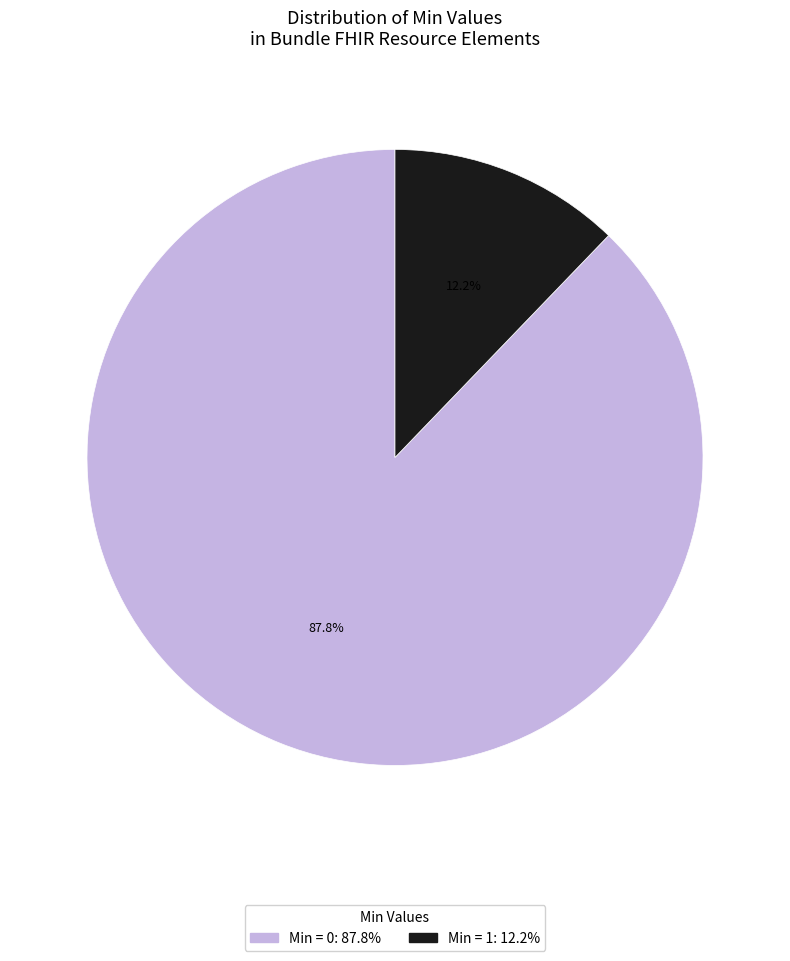

Is there any slice that represents more than half of the pie?

Yes